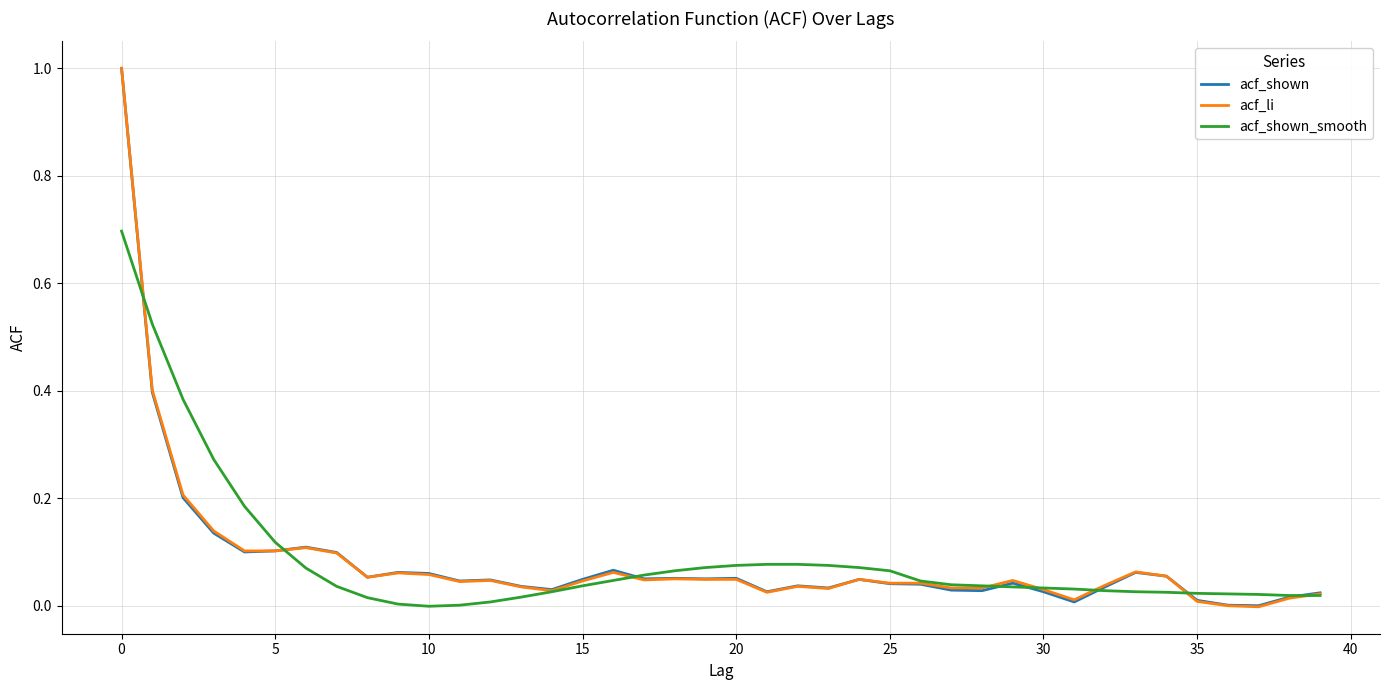

What is the maximum value for acf_li?

1.0